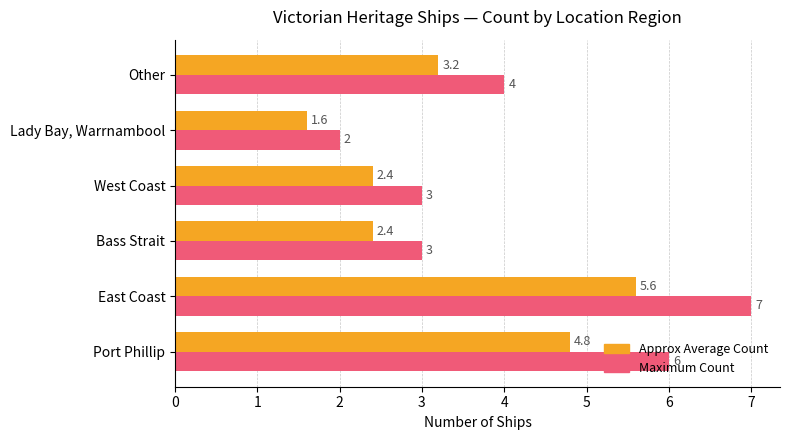

At which category is the sum across all series the highest?

East Coast